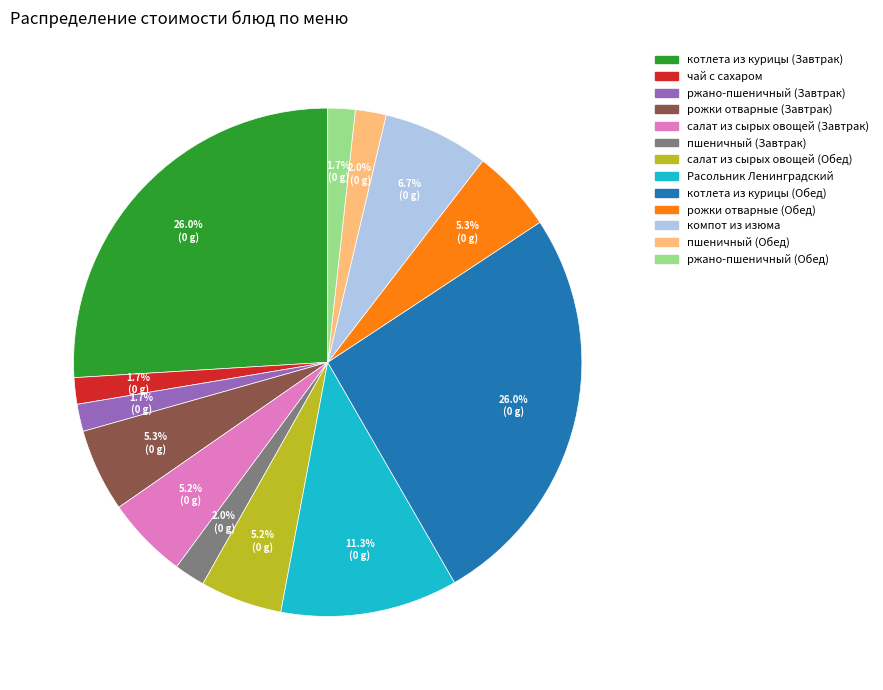

To the nearest percent, what is the average slice percentage?

8%